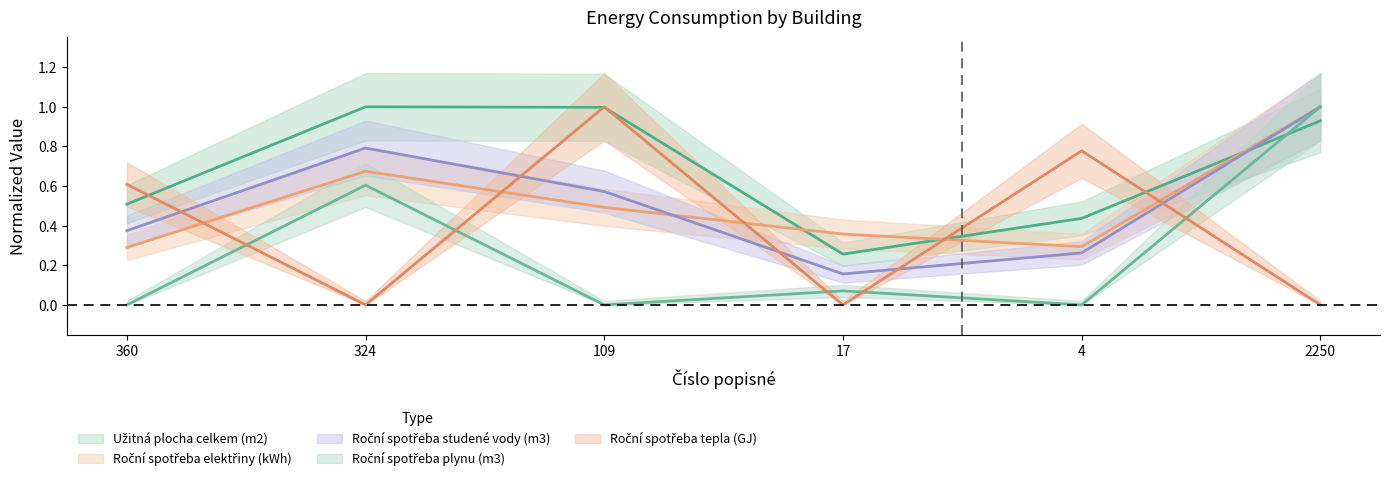

True or false: Roční spotřeba studené vody (m3) has a value of 0.6 at 2250.

False